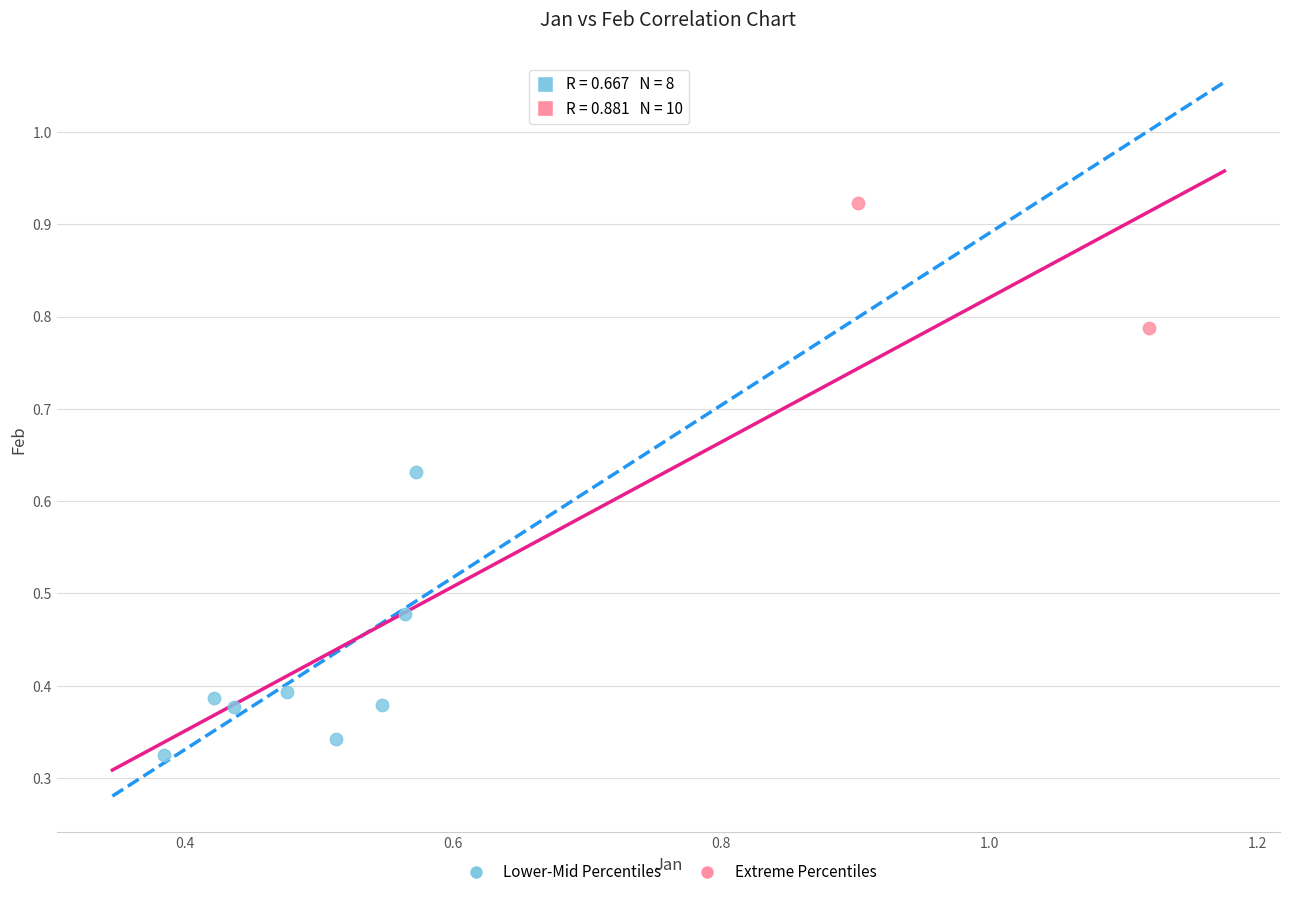

What are all the series names shown in the legend?

Lower-Mid Percentiles, Extreme Percentiles